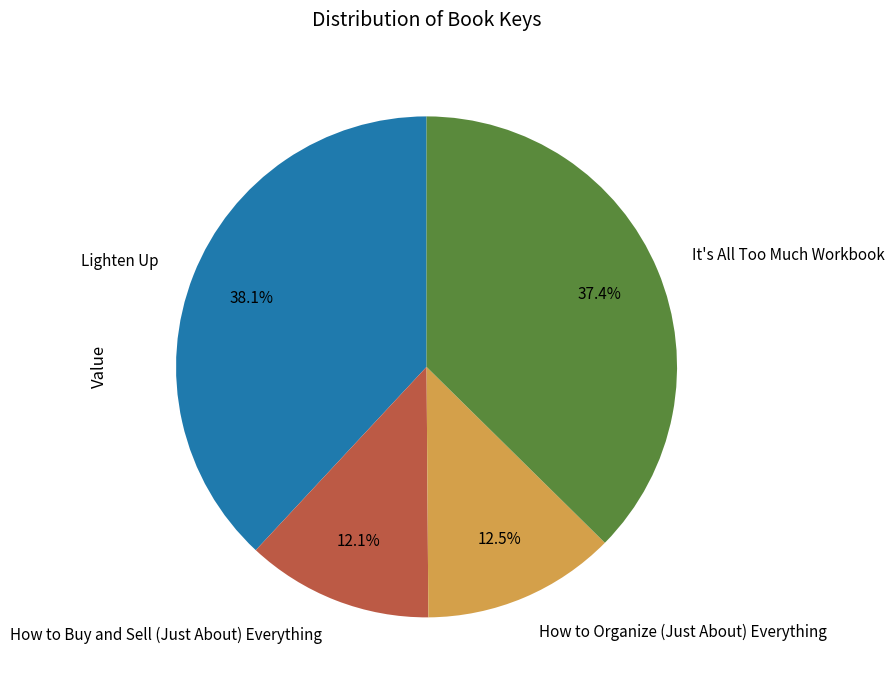

Which slice is the largest?

Lighten Up